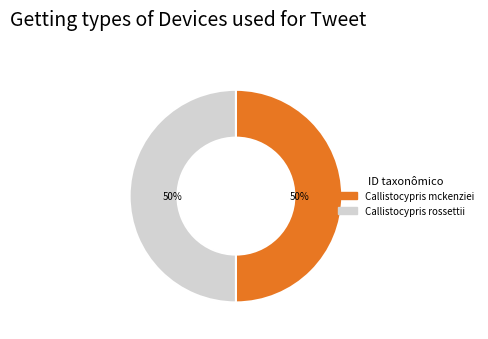

True or false: Callistocypris rossettii accounts for 63% of the total.

False